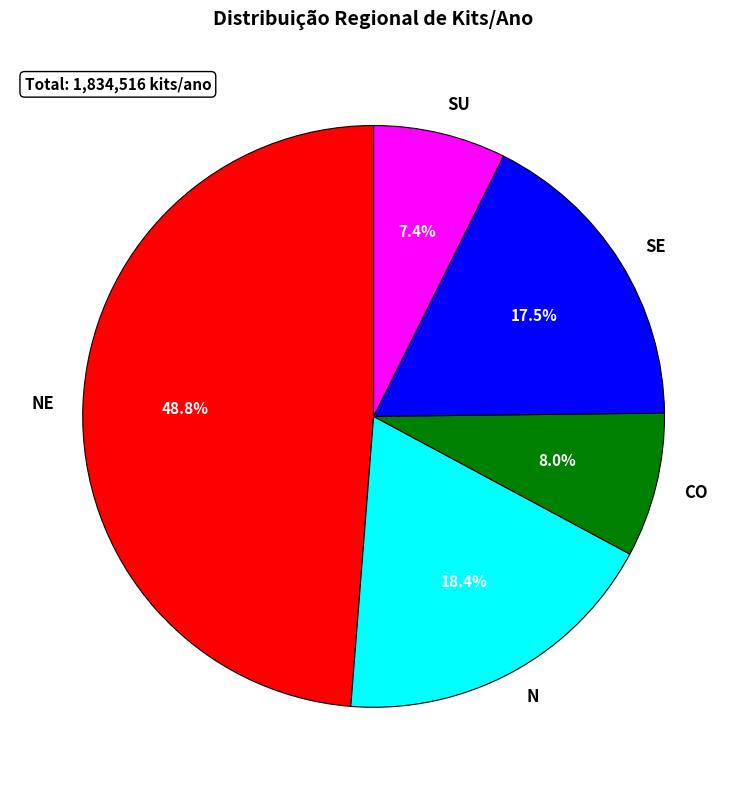

Is it true that NE is 55% of the pie?

False